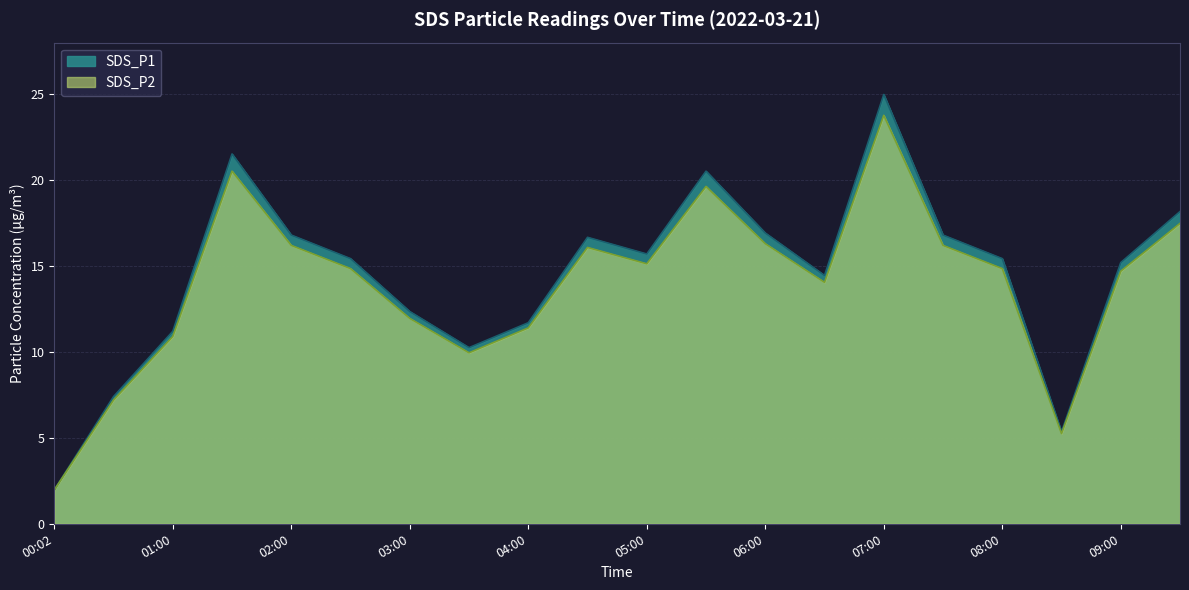

How many interior local valleys does the SDS_P2 series have?

4